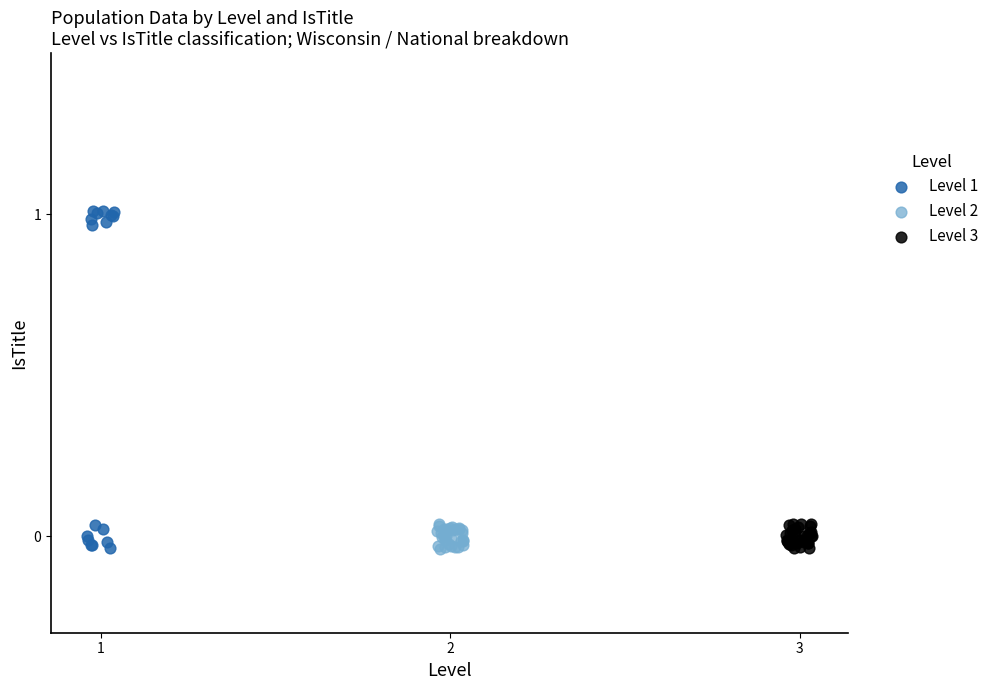

Which series reaches the maximum Y coordinate?

Level 1